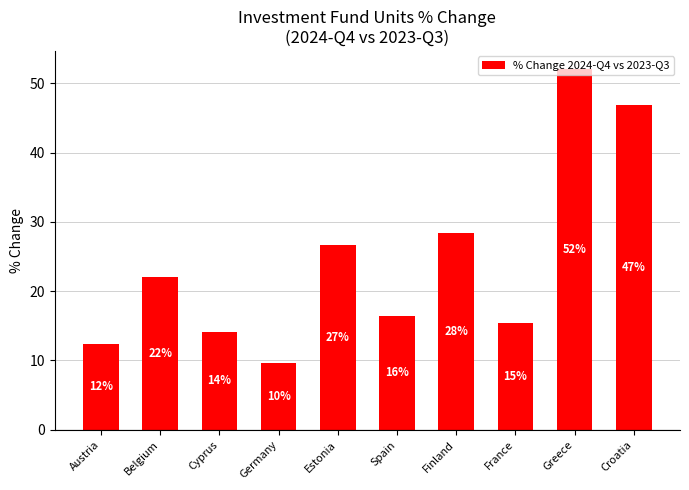

What value does the data have at Belgium?

22.0